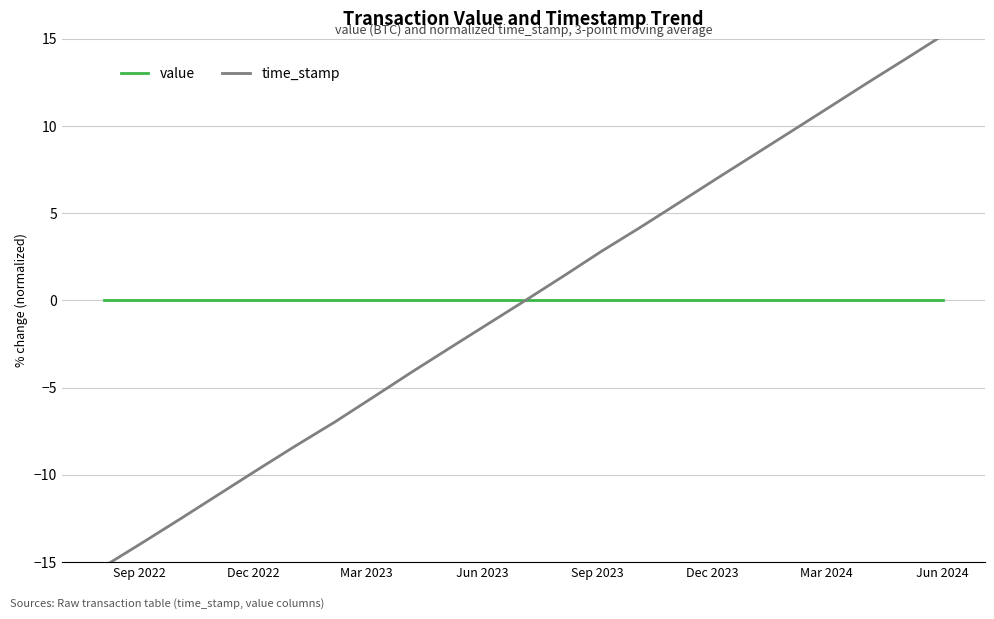

What is the lowest value of the time_stamp series?

-15.3